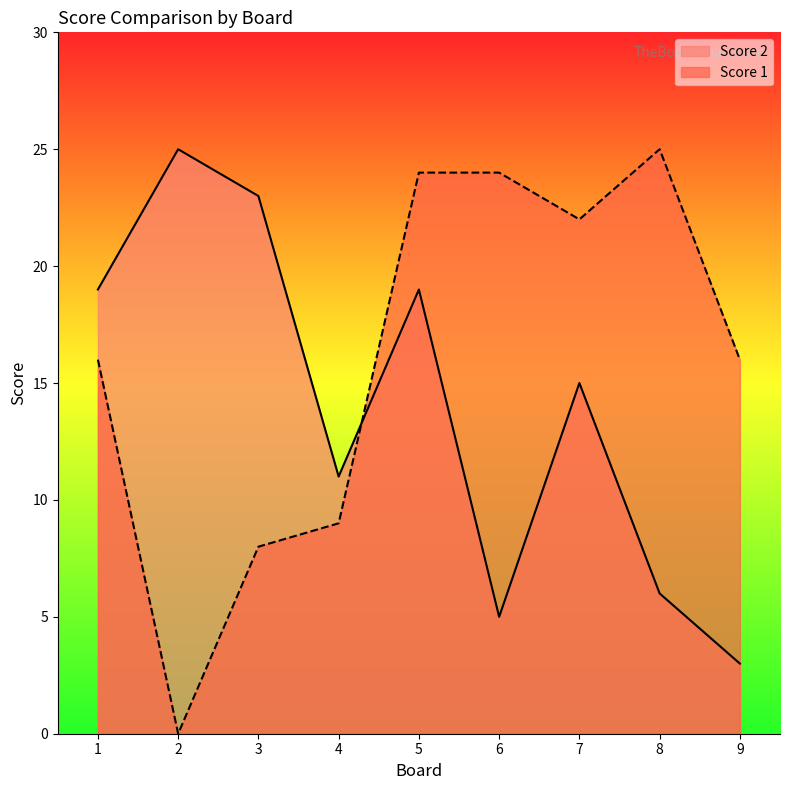

What is the value of the Score 1 point at the 8th from the left?

25